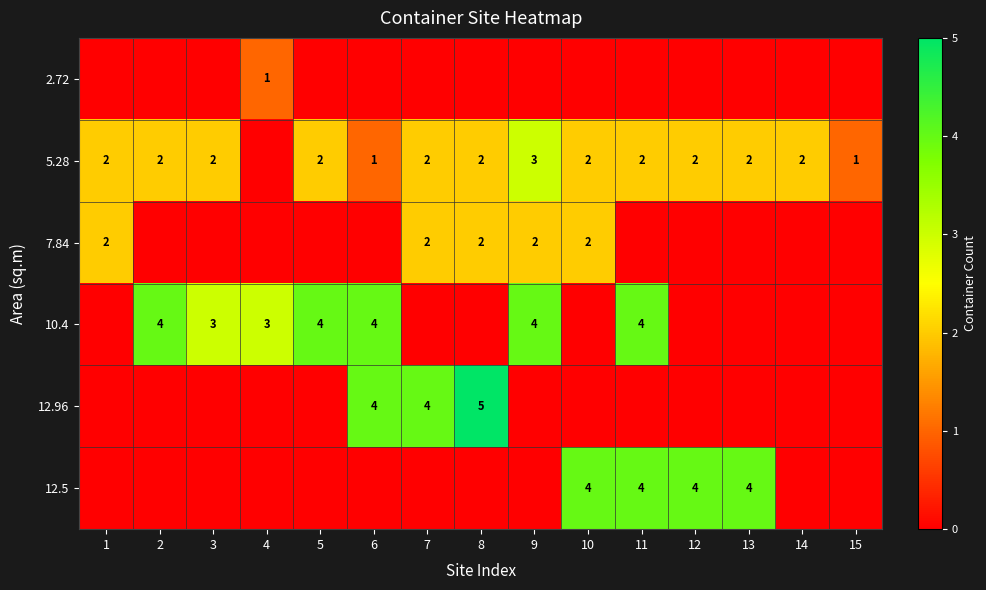

The 10.4 series shows 6 at 9. True or false?

False